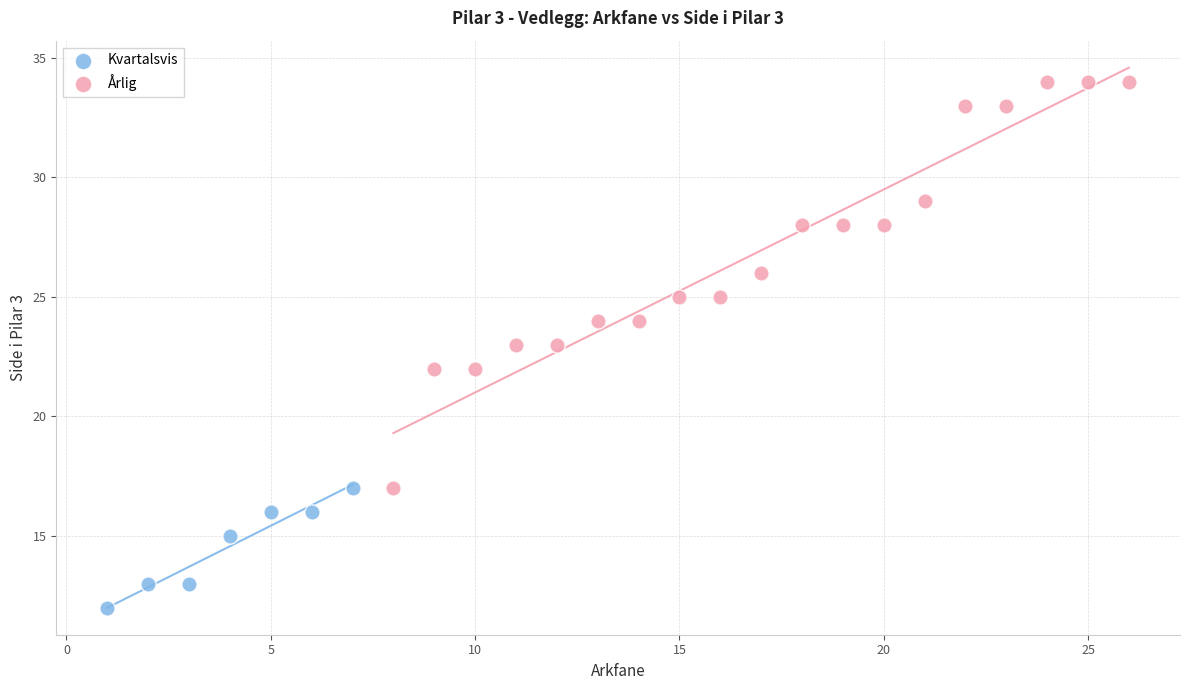

Which series reaches the maximum Y coordinate?

Årlig